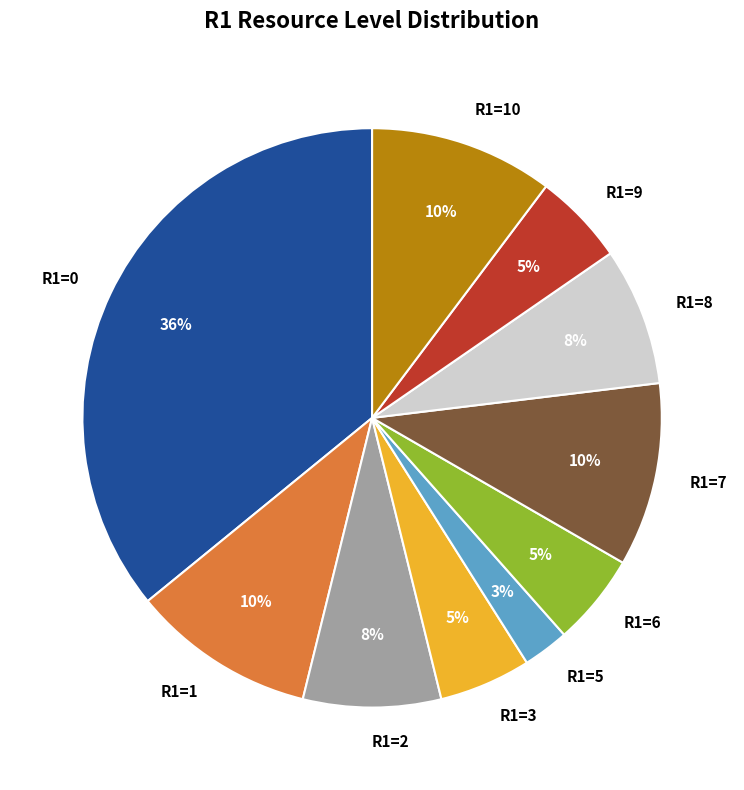

Which slice is the largest?

R1=0